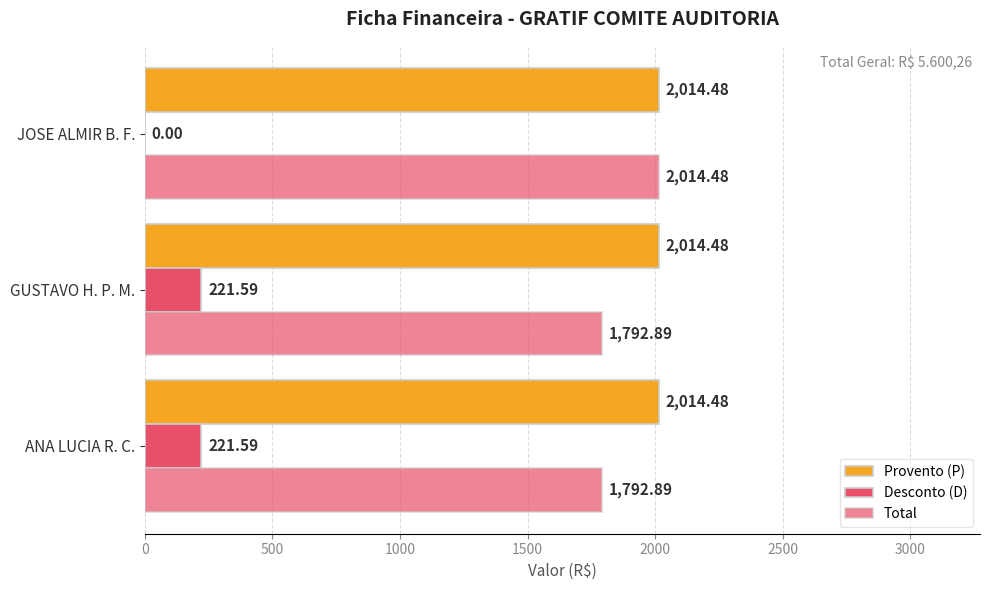

Count the number of data series in this chart.

3